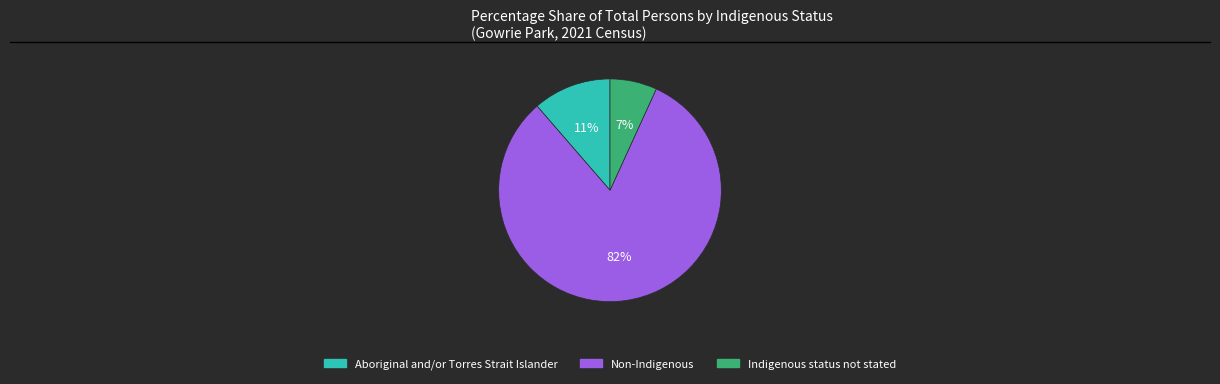

What is the smallest slice in the pie chart?

Indigenous status not stated